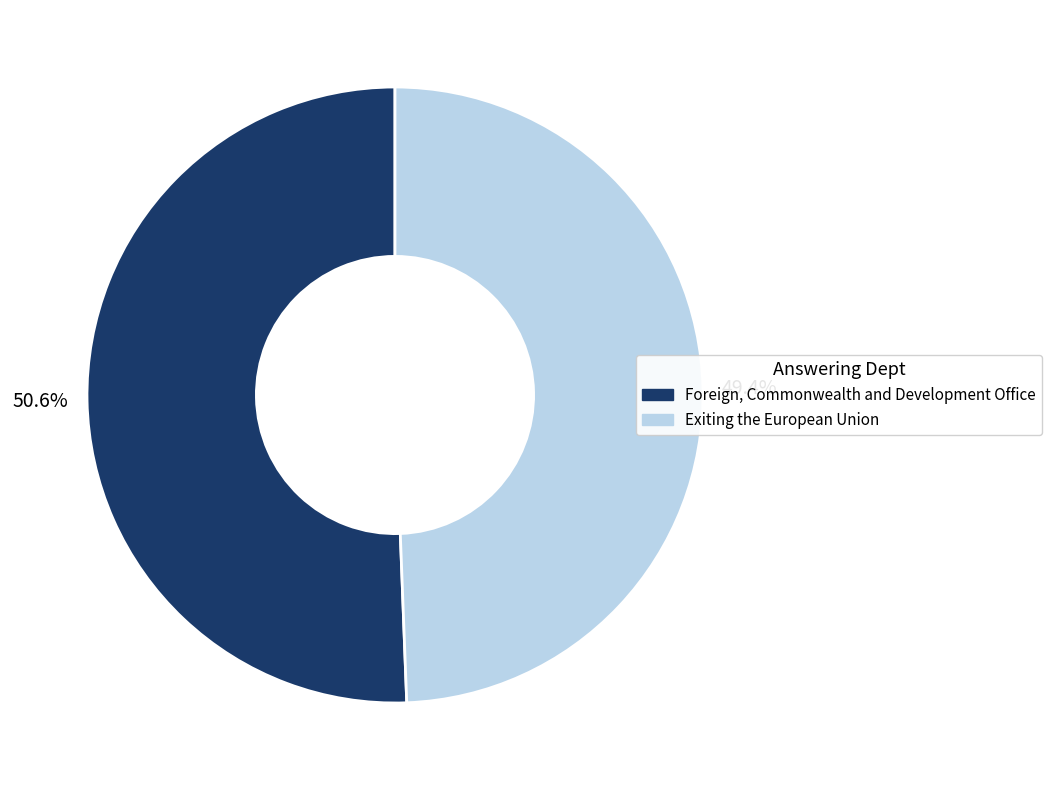

Rank the categories by value from highest to lowest.

Foreign, Commonwealth and Development Office, Exiting the European Union